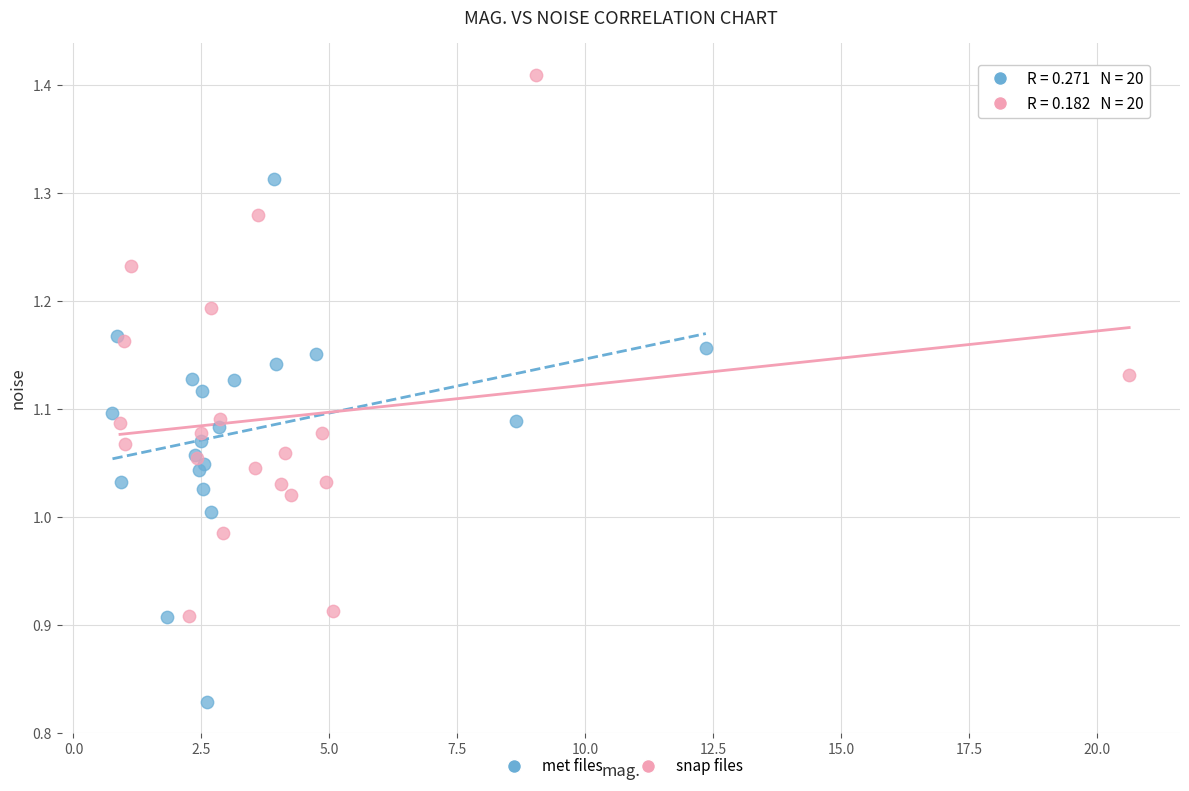

Which series contains the lowest Y value?

met files